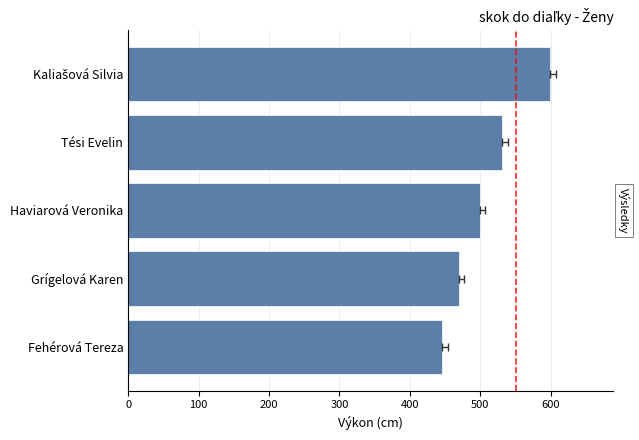

What is the value of the 4th bar from the left?

469